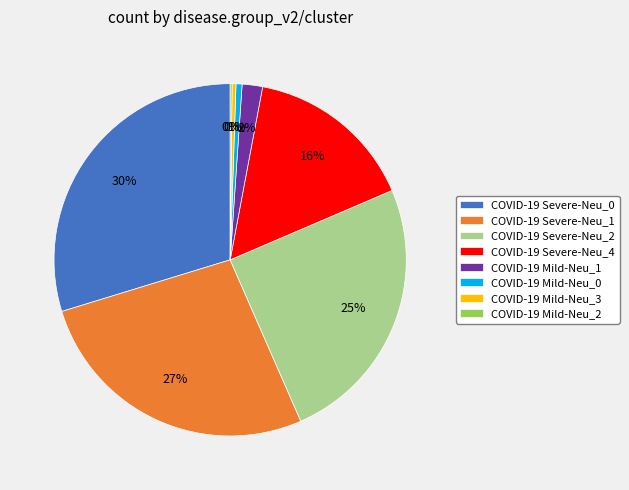

What is the ratio of the value at COVID-19 Severe-Neu_1 to the value at COVID-19 Severe-Neu_4?

1.7